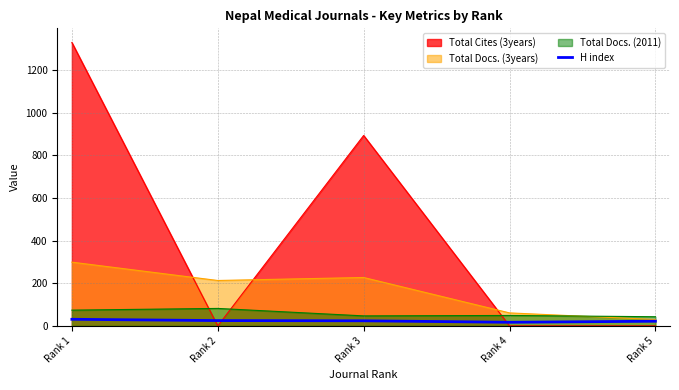

Which series ends up on top after the final intersection of Total Docs. (3years) and Total Cites (3years)?

Total Docs. (3years)